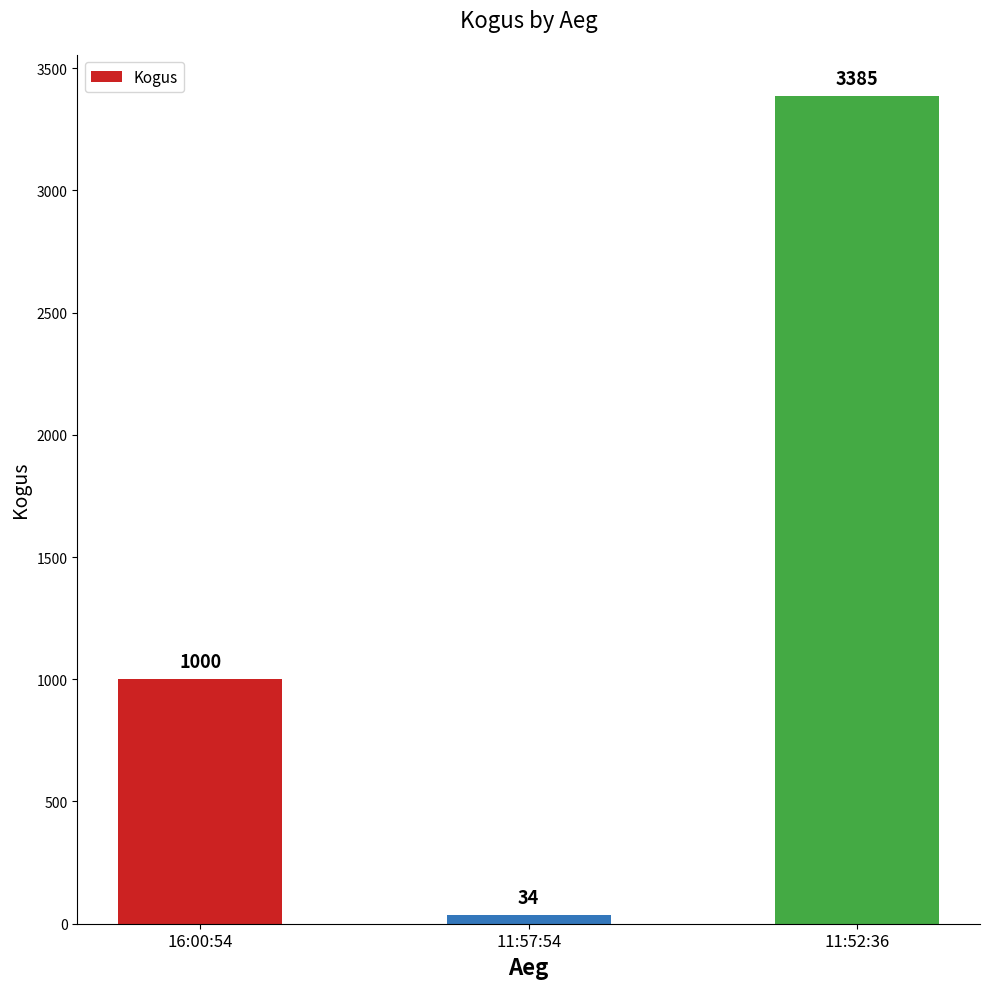

How many series are shown in this chart?

1